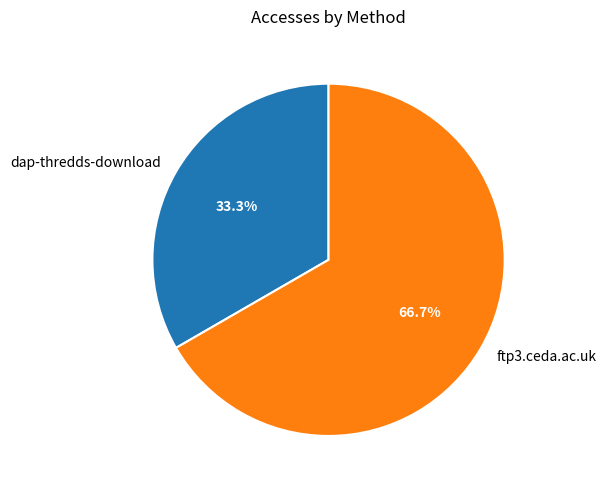

Is the sum of ftp3.ceda.ac.uk and dap-thredds-download greater than half?

Yes